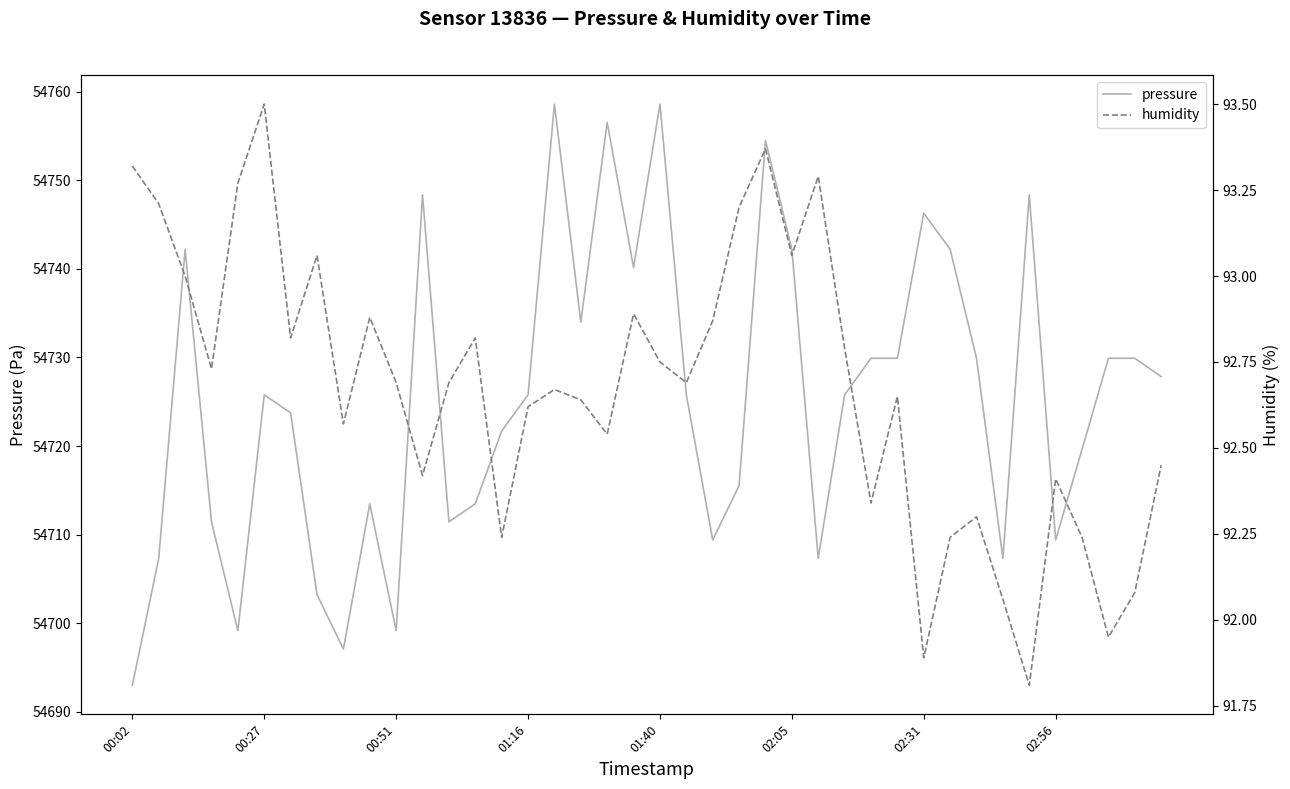

Reading left to right, what are all the values shown in this chart?

pressure: 54693.0	54707.3	54742.2	54711.4	54699.1	54725.8	54723.8	54703.2	54697.1	54713.5	54699.1	54748.4	54711.4	54713.5	54721.7	54725.8	54758.6	54734.0	54756.6	54740.2	54758.6	54725.8	54709.4	54715.5	54754.5	54742.2	54707.3	54725.8	54729.9	54729.9	54746.3	54742.2	54729.9	54707.3	54748.4	54709.4	54719.6	54729.9	54729.9	54727.8
humidity: 93.3	93.2	93.0	92.7	93.3	93.5	92.8	93.1	92.6	92.9	92.7	92.4	92.7	92.8	92.2	92.6	92.7	92.6	92.5	92.9	92.8	92.7	92.9	93.2	93.4	93.1	93.3	92.8	92.3	92.7	91.9	92.2	92.3	92.1	91.8	92.4	92.2	92.0	92.1	92.5